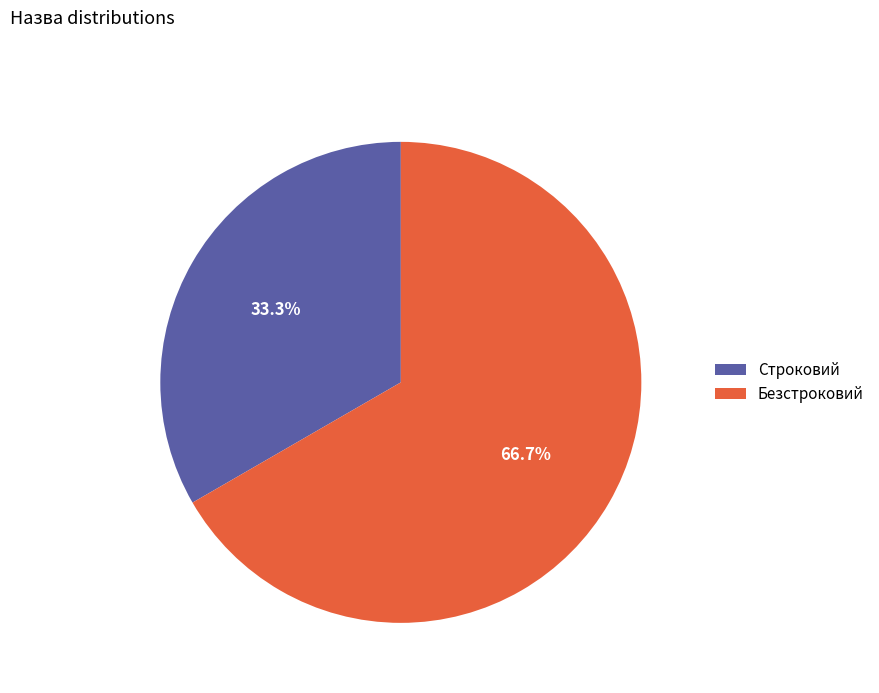

How many slices are in this pie chart?

2